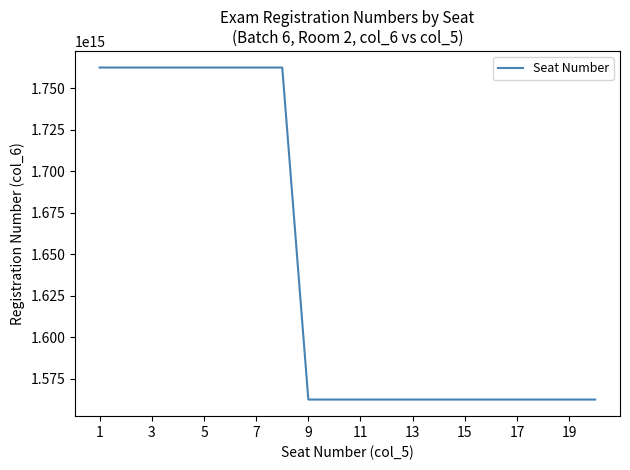

How many lines are shown in the chart?

1